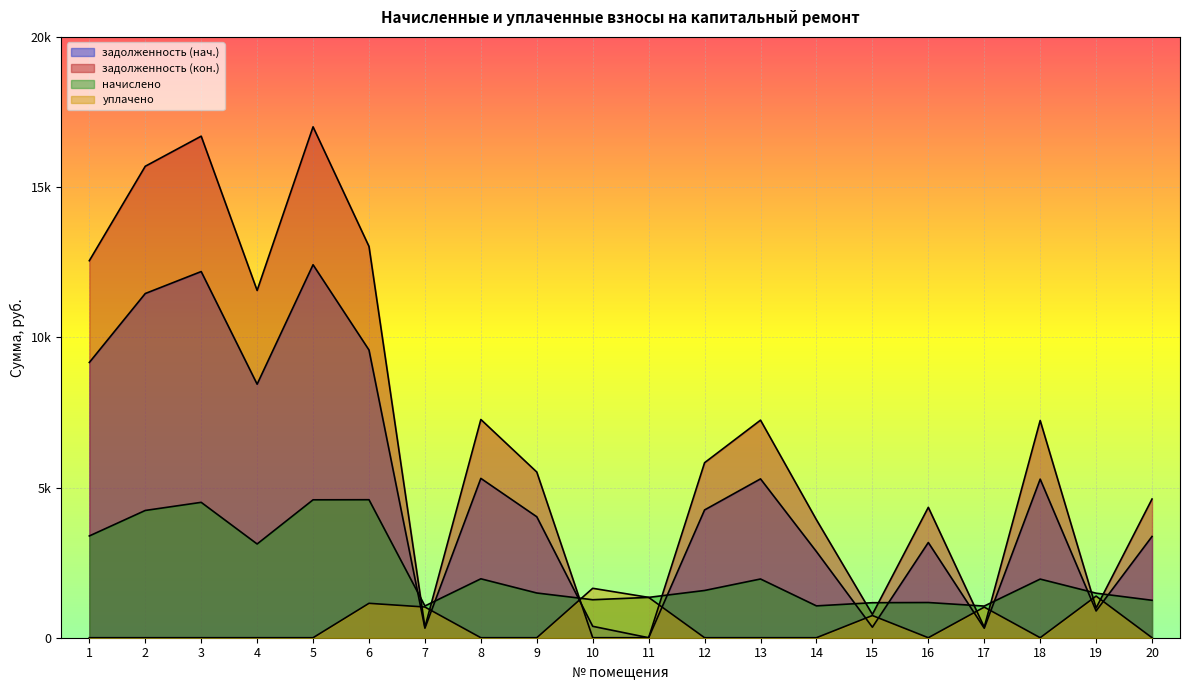

List the series in order of their overall mean, lowest first.

уплачено, начислено, задолженность (нач.), задолженность (кон.)